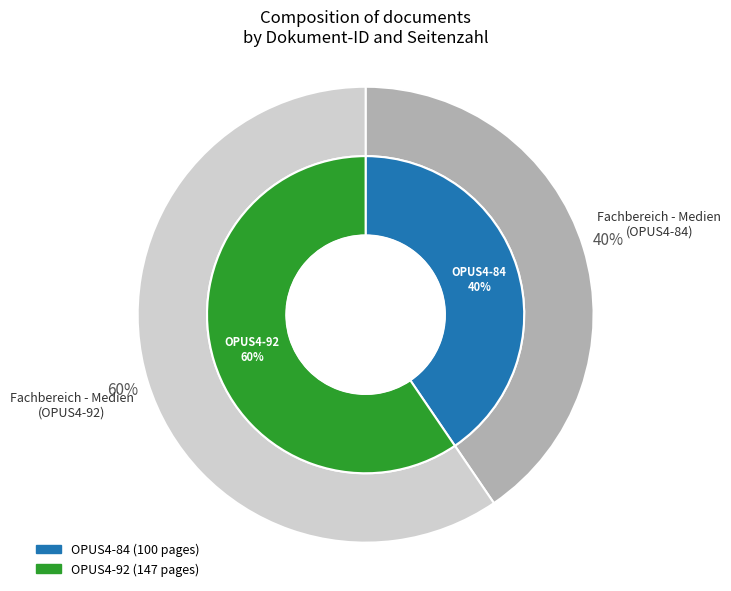

Count the number of slices in the pie.

2